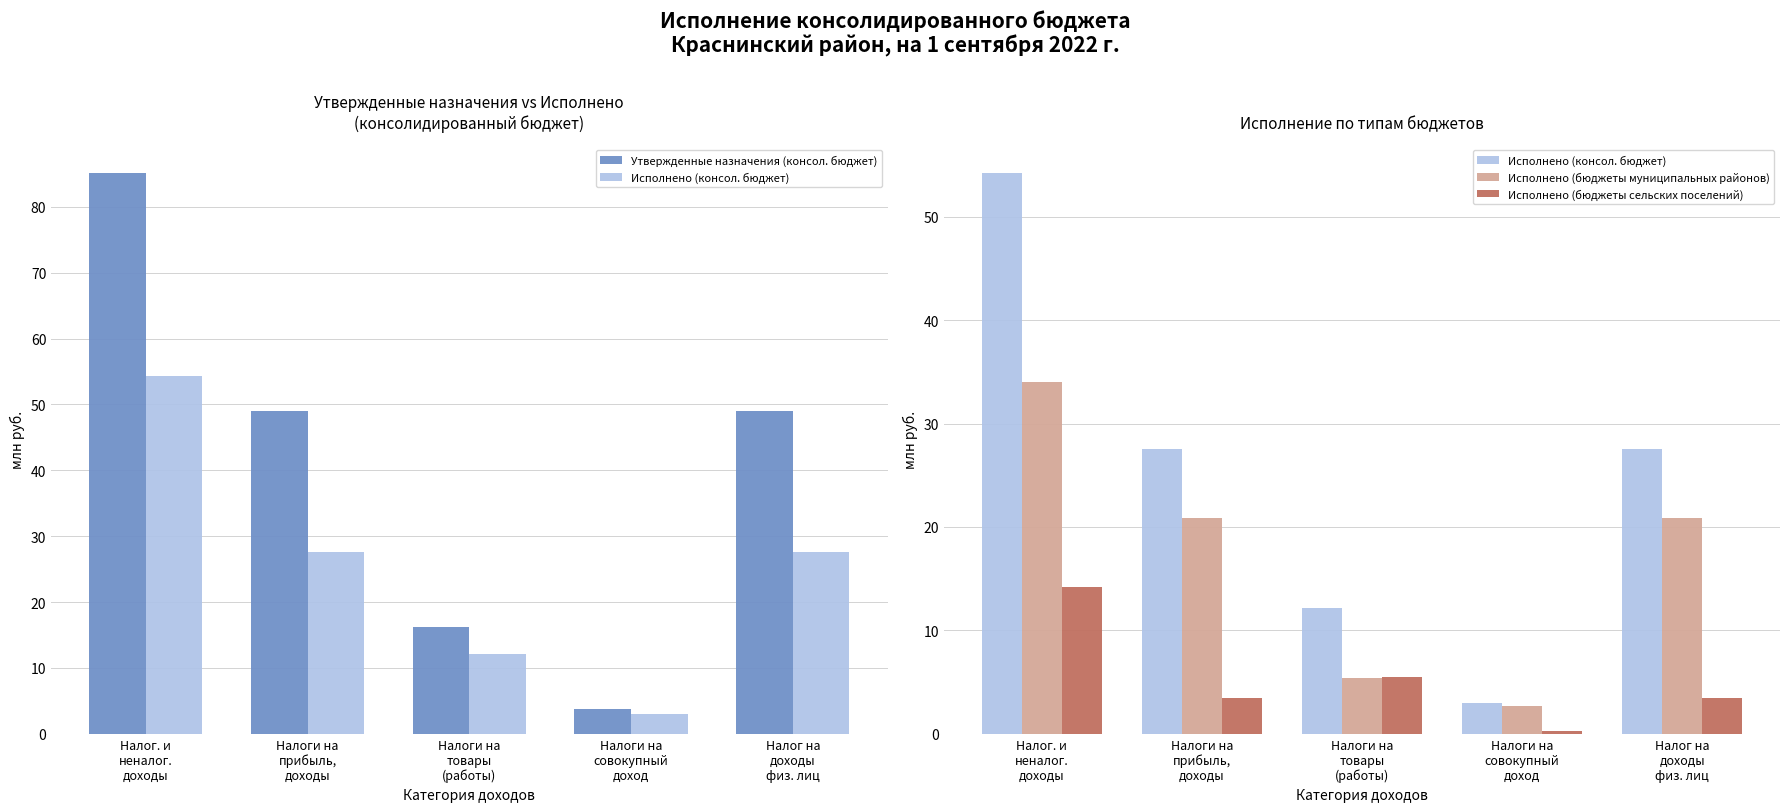

Is it true that Исполнено (консол. бюджет) equals 27.6 at Налоги на
прибыль,
доходы?

True